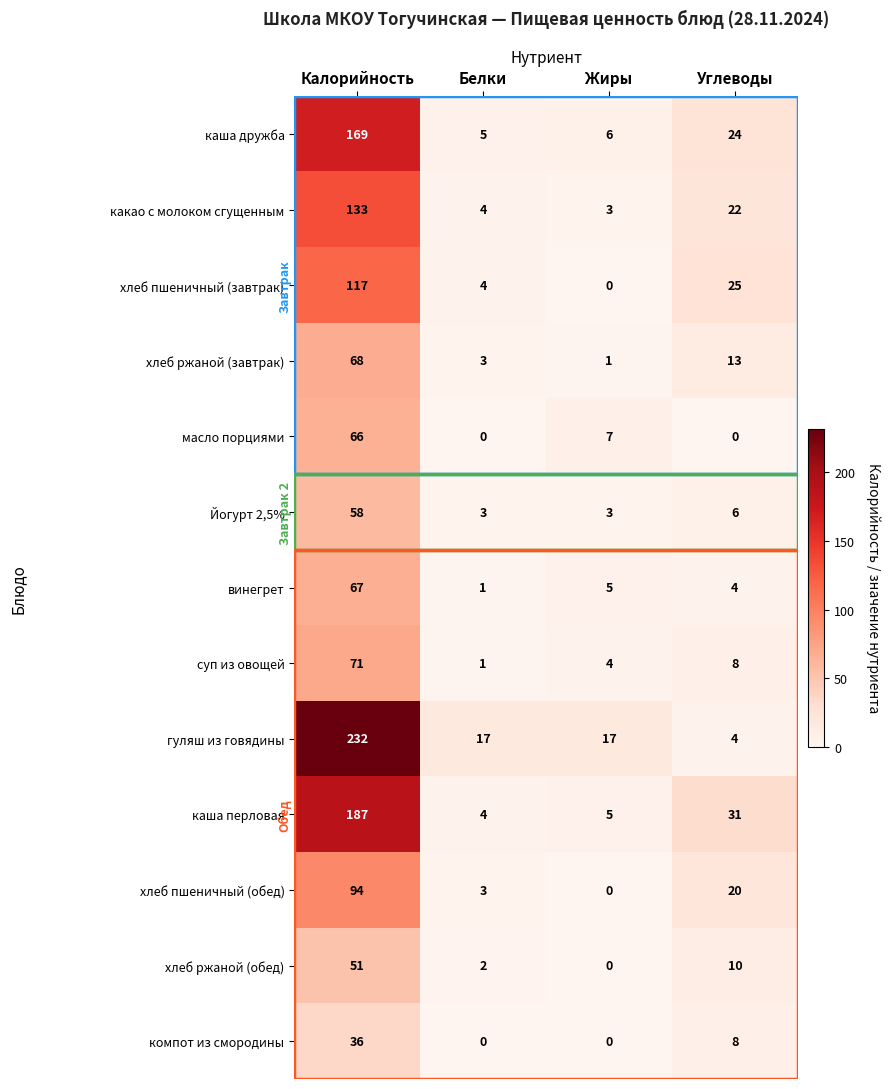

Count the number of categories in the chart.

4